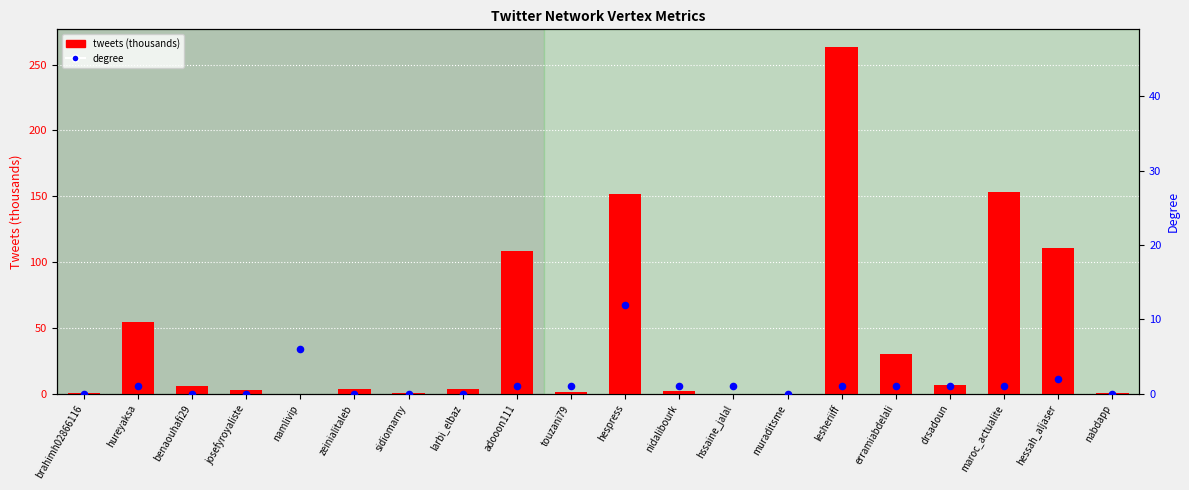

Which series has the widest spread of Y values?

tweets (thousands)